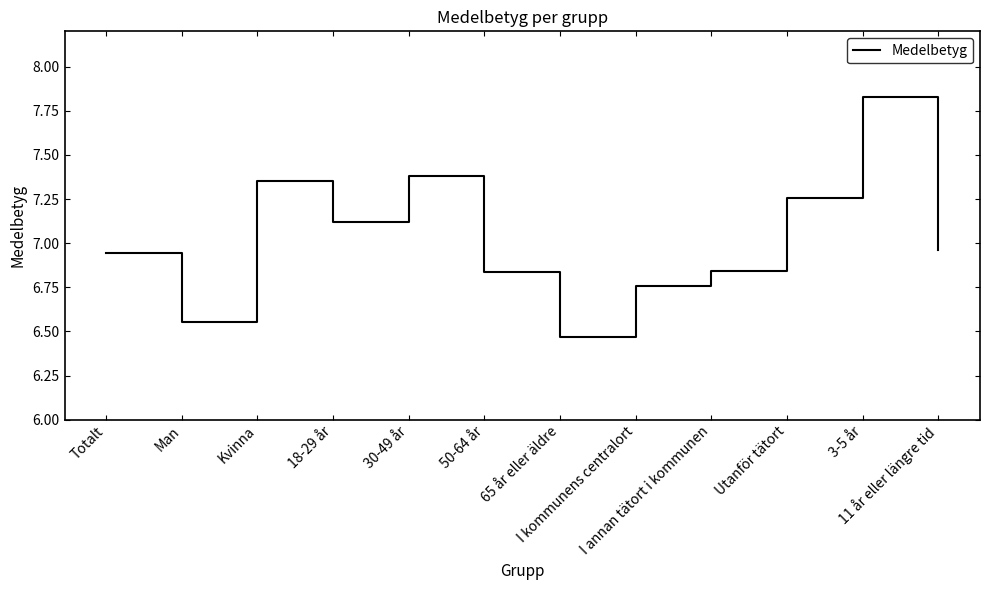

Does the chart display data point markers on the line(s)?

No